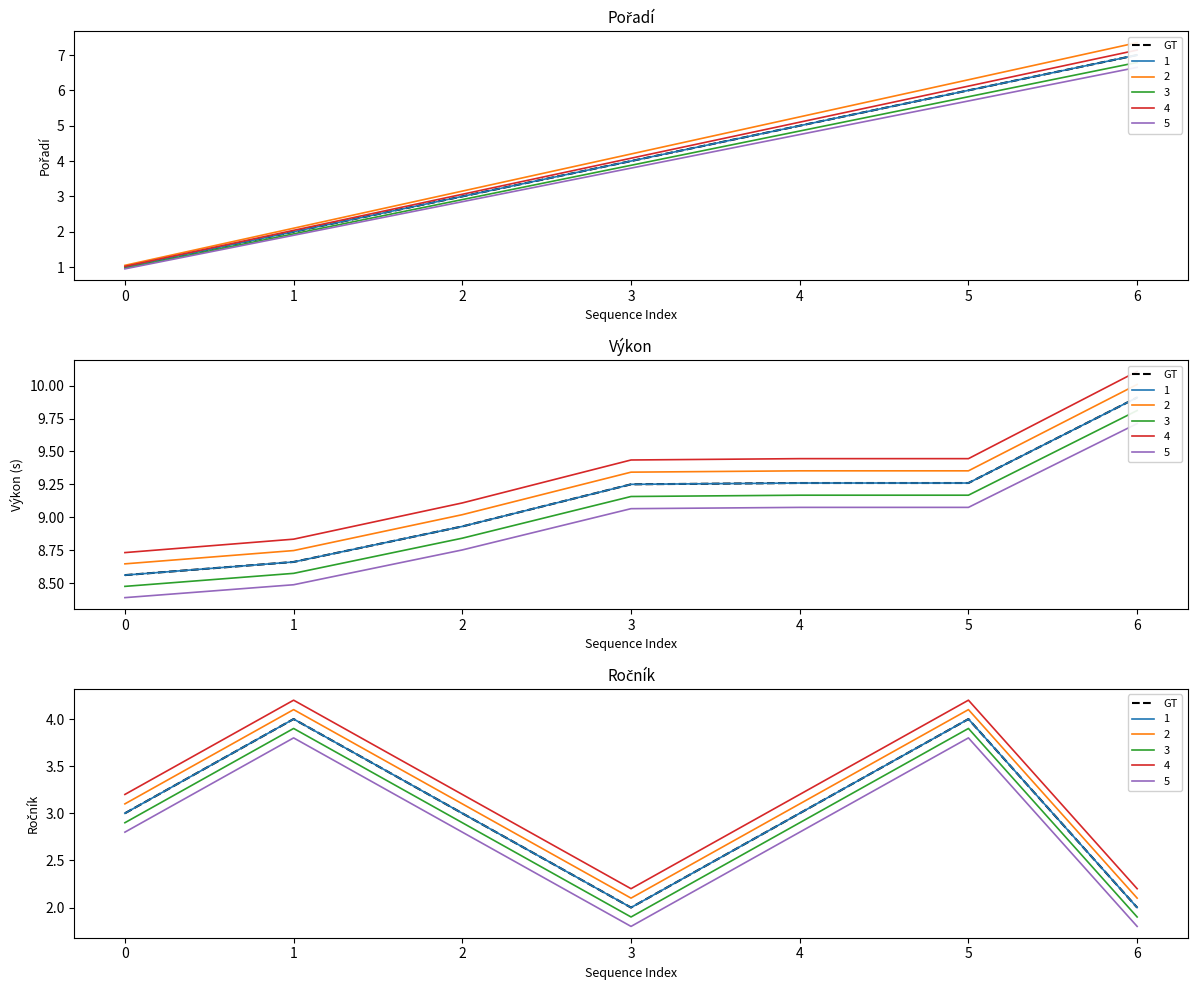

How many interior local peaks (higher than both neighbors) does the data have?

2